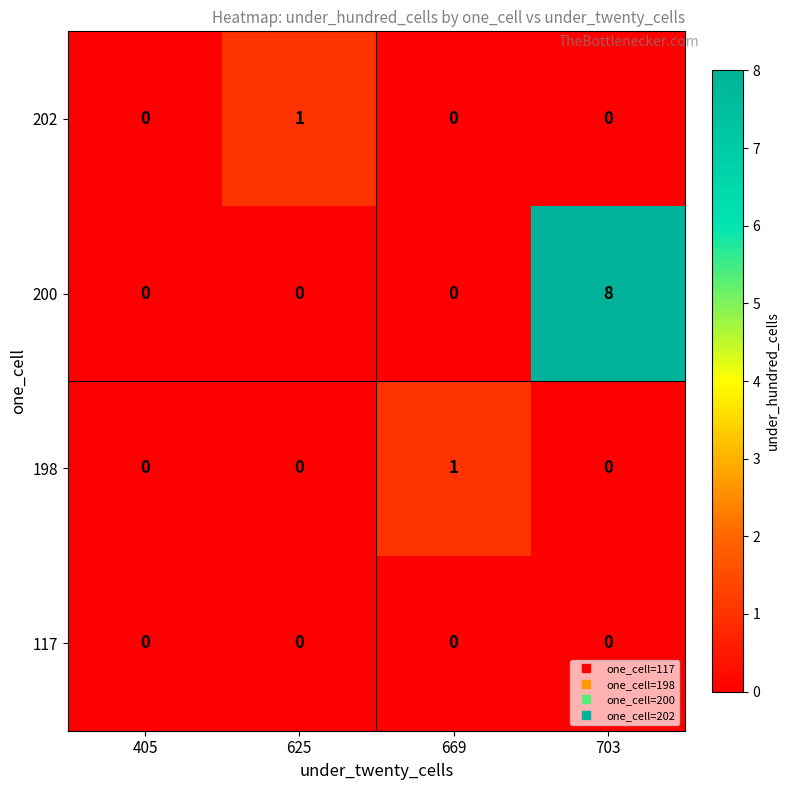

How many categories are shown in the chart?

4